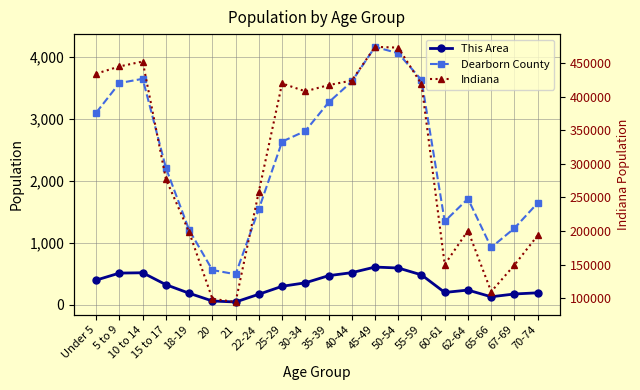

At which category is the sum across all series the highest?

45-49